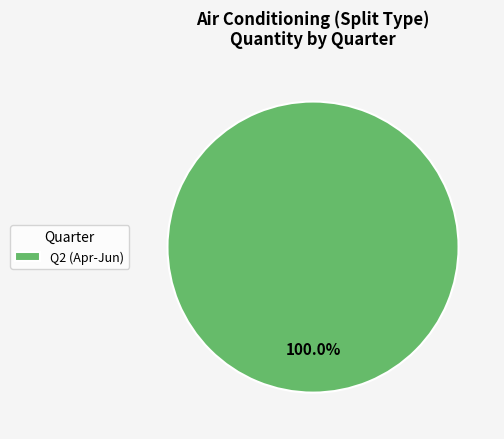

Rank the categories by value from lowest to highest.

Q2 (Apr-Jun)